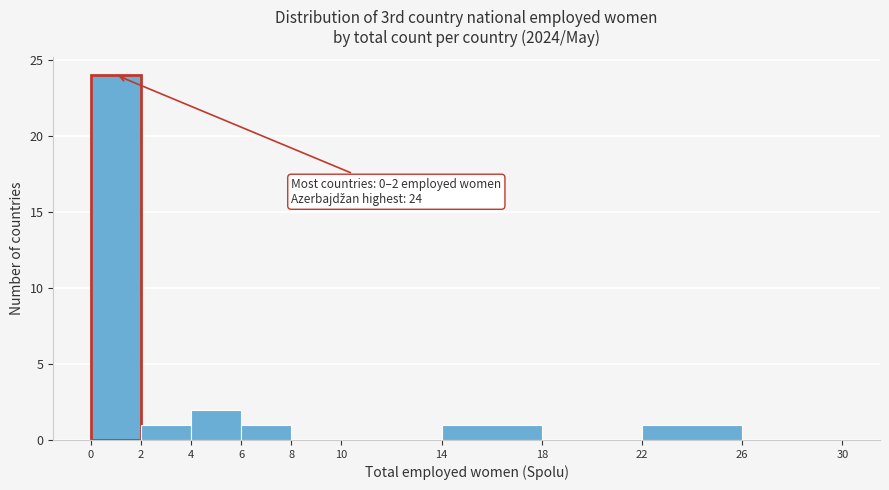

Over which range of the x-axis is the bar tallest?

0 to 2